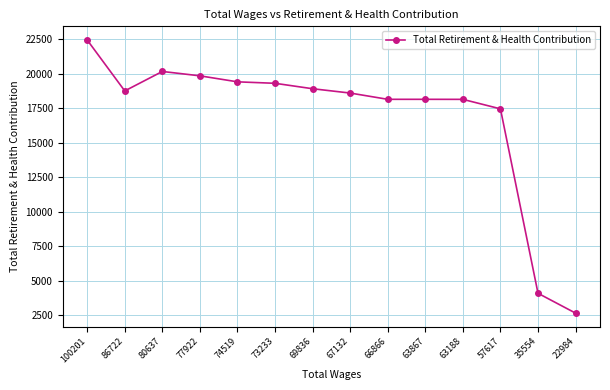

Where is the data nearest to the value 12560?

57617